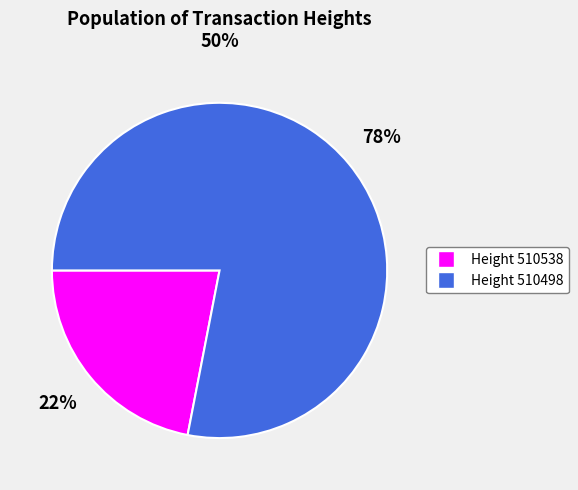

To the nearest percent, what is the difference between the largest and smallest slice percentages?

56%